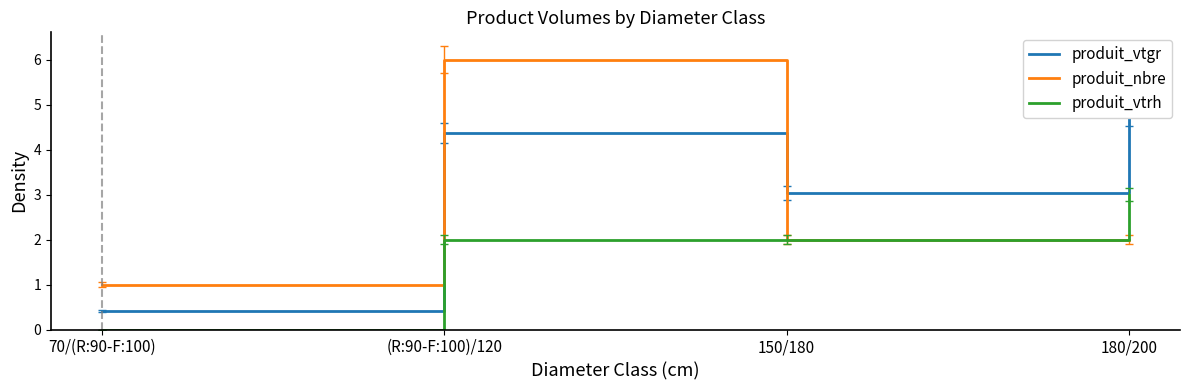

What is the label of the 4th point from the left?

180/200